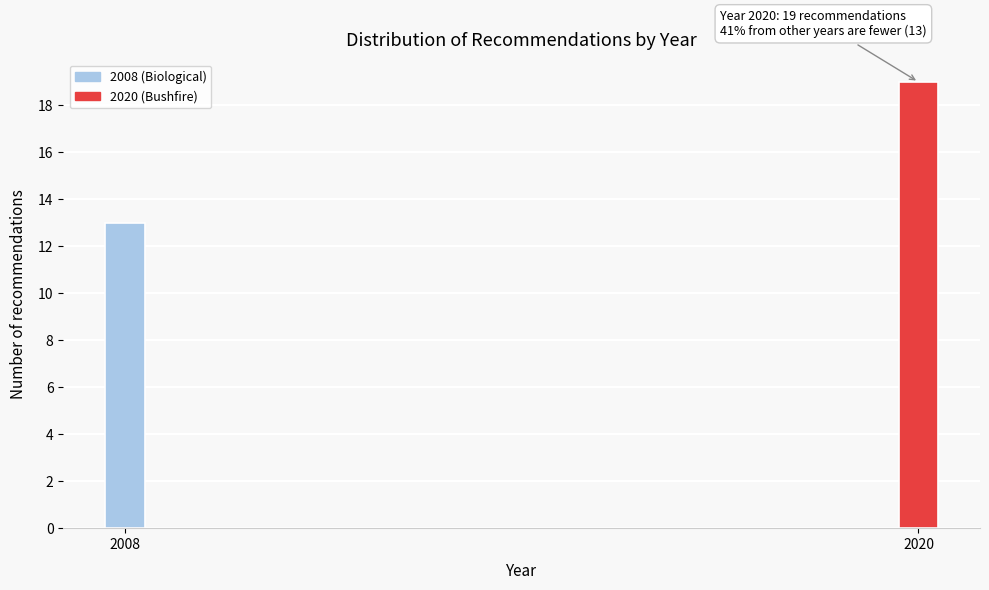

Reading left to right, transcribe all the data shown in this chart.

13	19